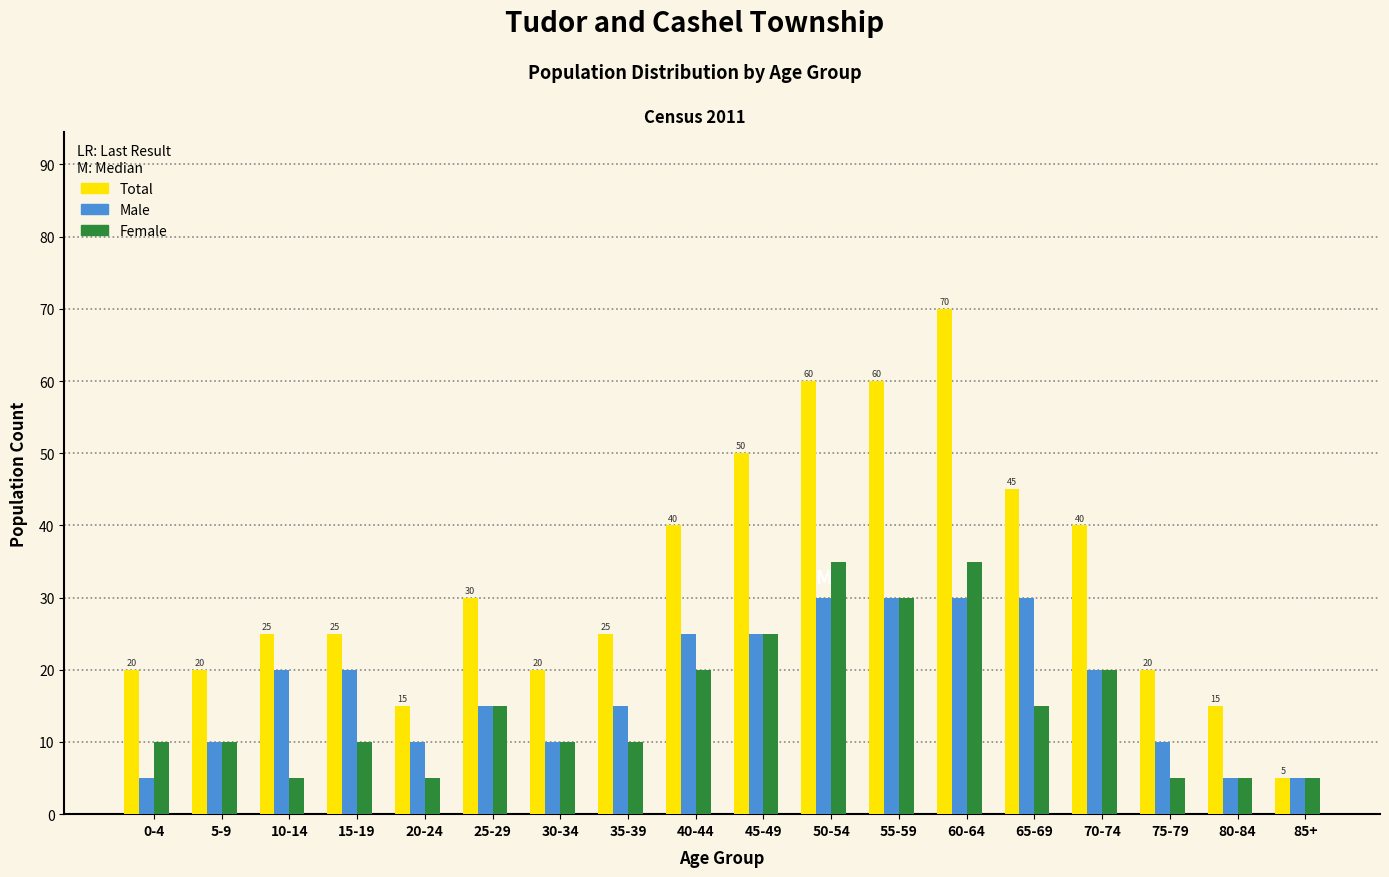

What is the maximum value shown in the chart?

70